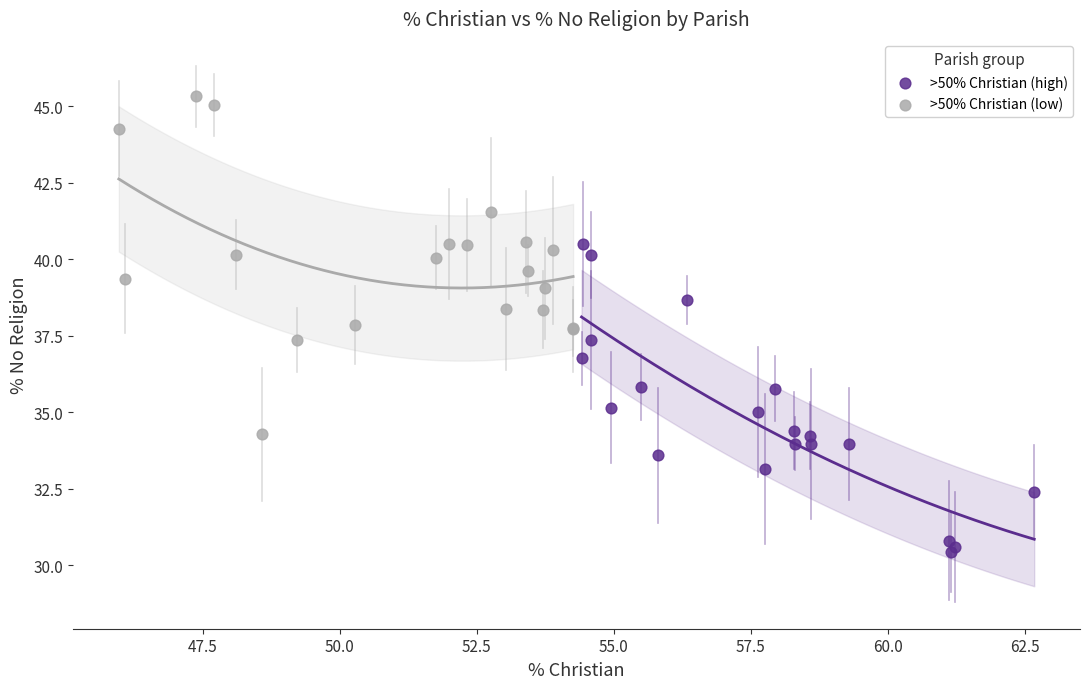

What are all the series names shown in the legend?

>50% Christian (high), >50% Christian (low)